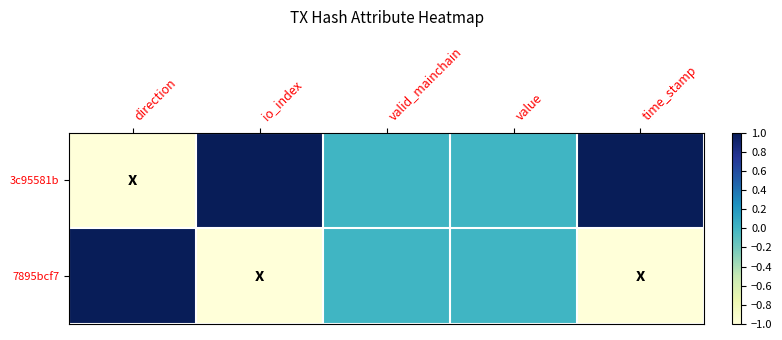

Which series has the widest spread of values?

3c95581b